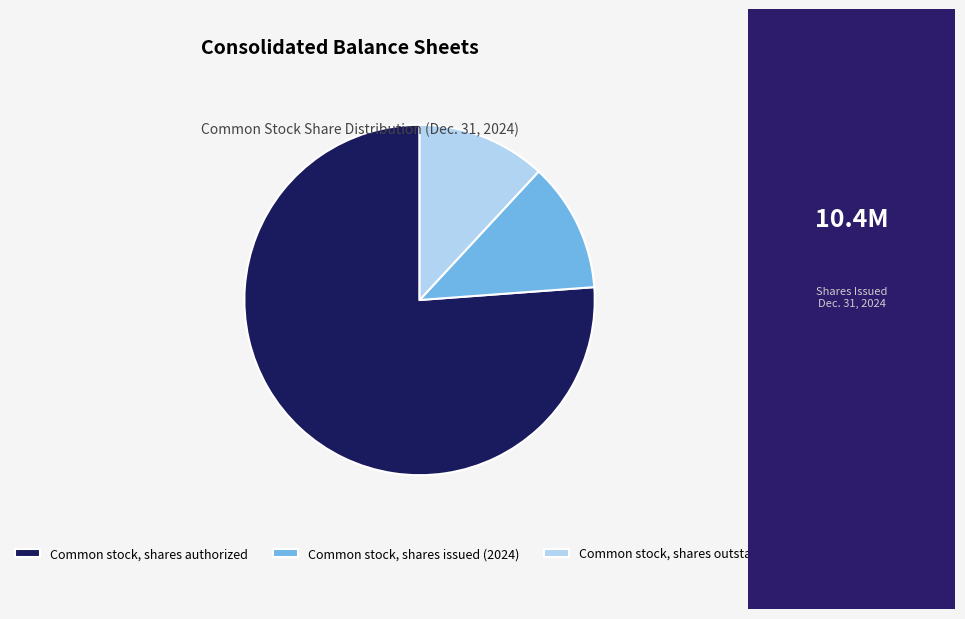

True or false: Common stock, shares authorized accounts for 76% of the total.

True